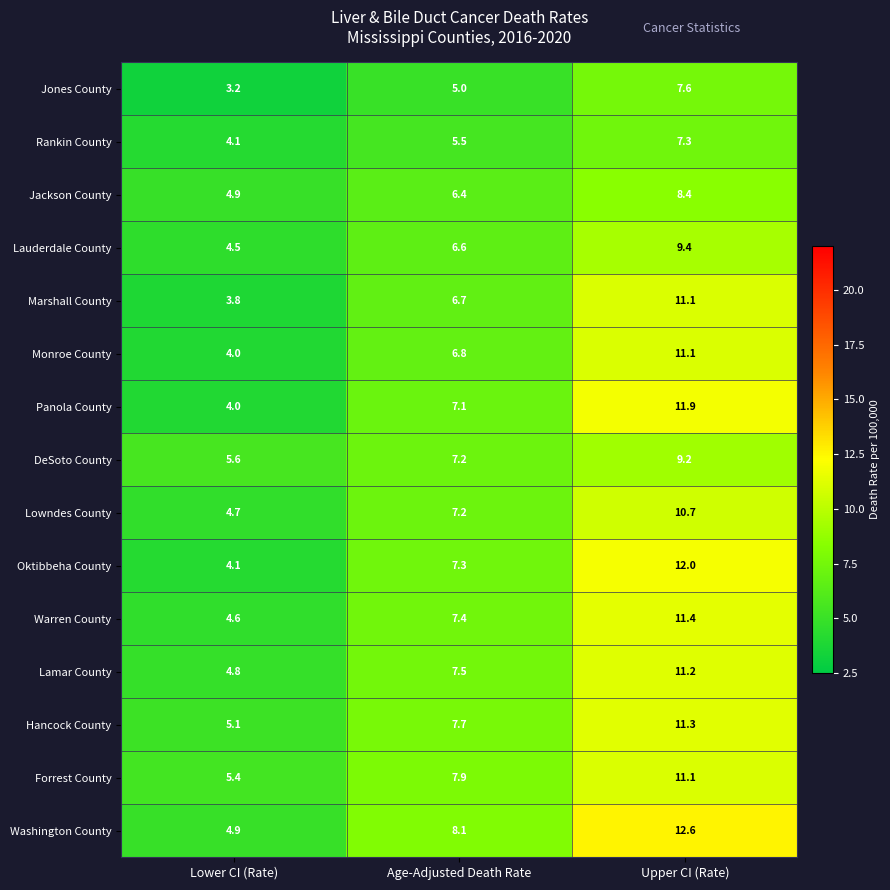

What is the spread (max minus min) of values at Lower CI (Rate)?

2.4